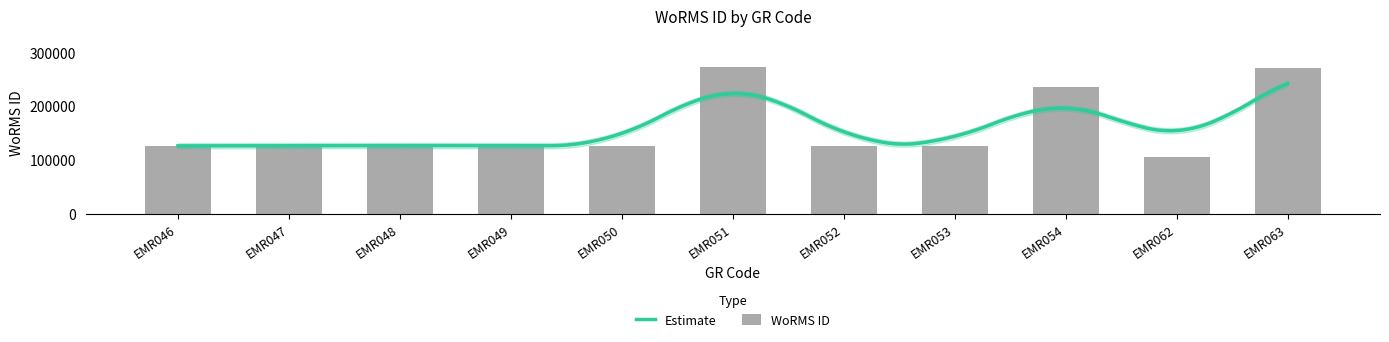

At which category does the chart reach its minimum across all series?

EMR062